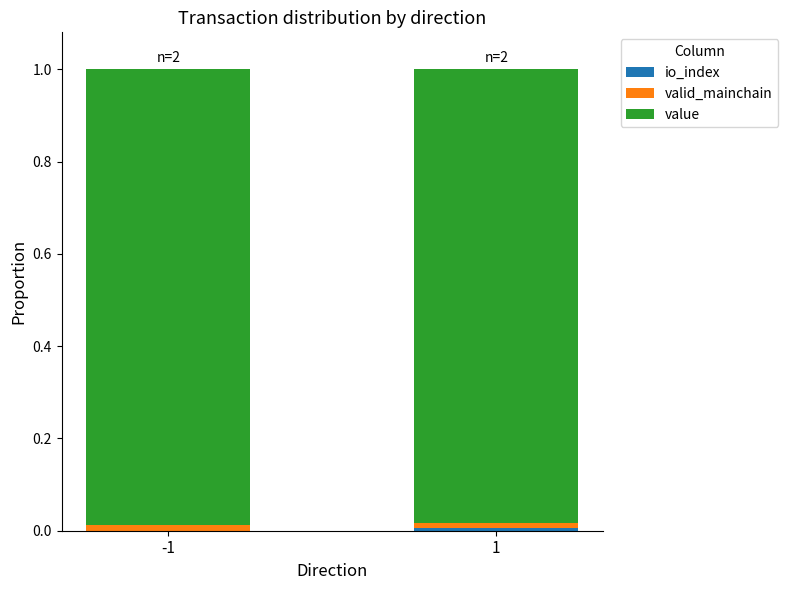

Are the bars grouped side by side (vs. stacked)?

No